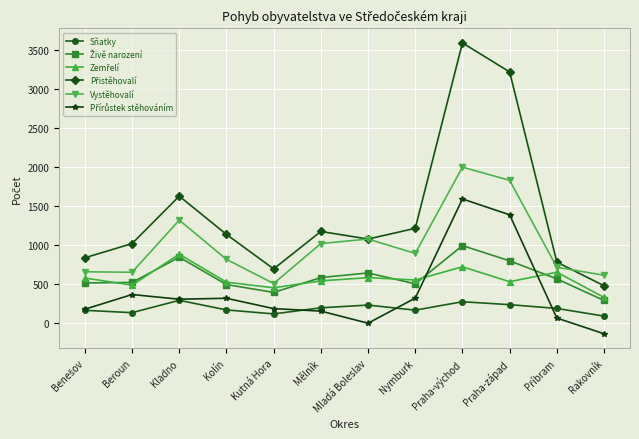

At which category does the chart reach its peak across all series?

Praha-východ